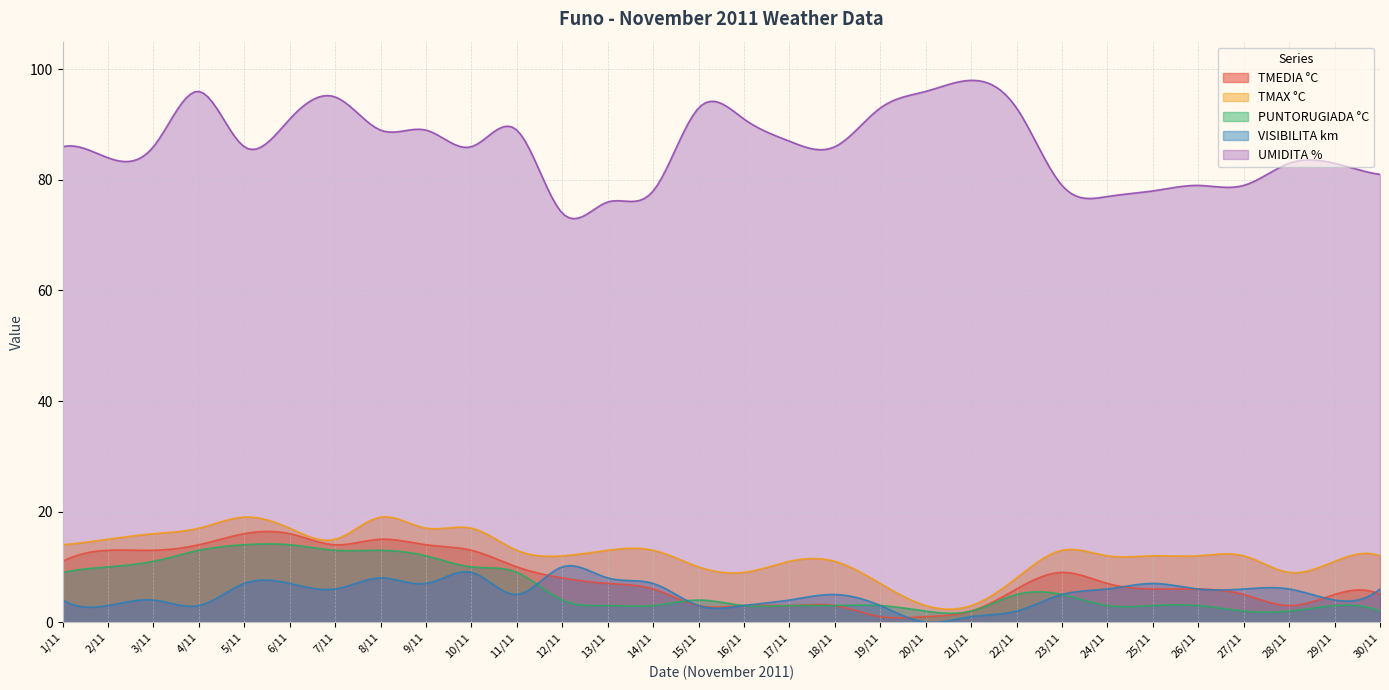

Read the UMIDITA % value at 28/11.

83